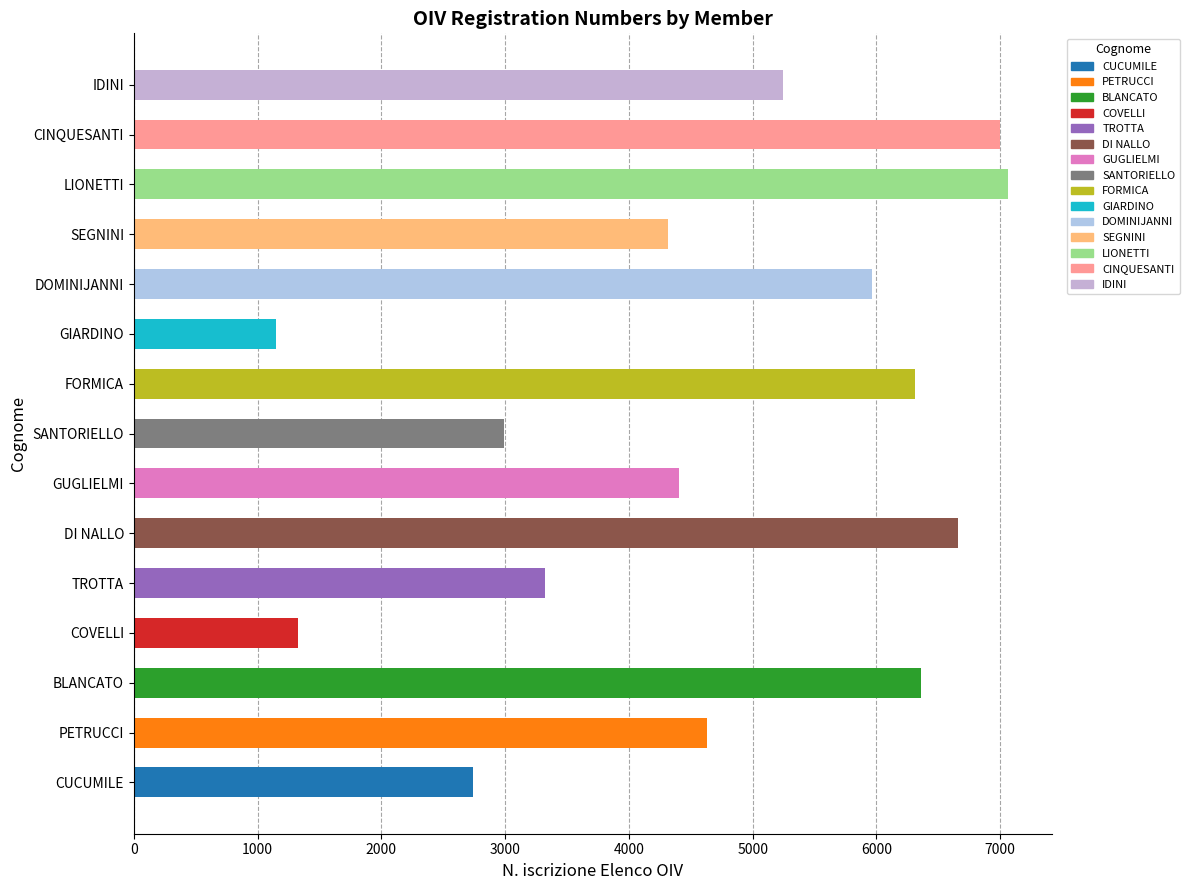

Which has a higher value, DI NALLO or GUGLIELMI?

DI NALLO